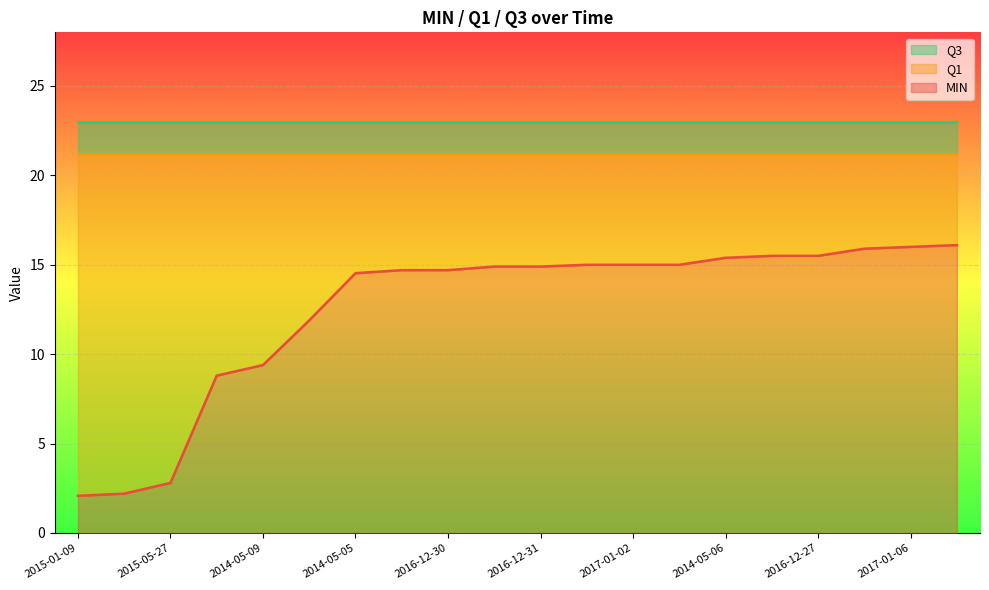

The Q3 series shows 36.2 at 2014-05-08. True or false?

False